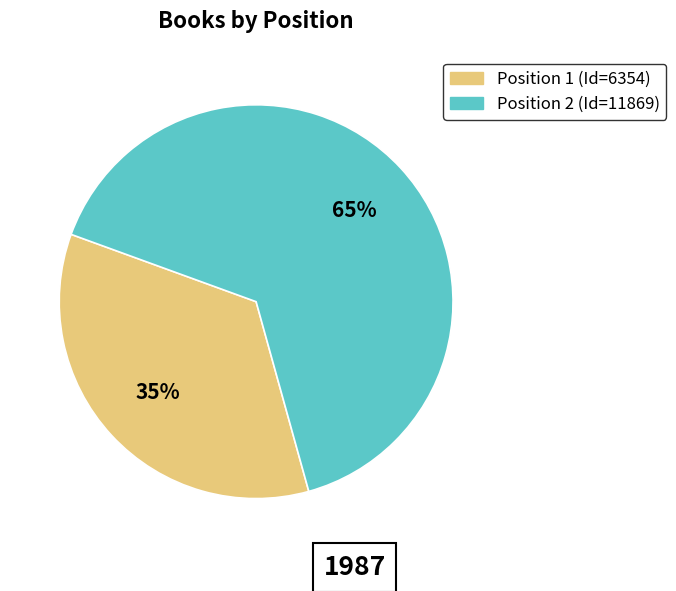

Is there a majority slice in this chart?

Yes